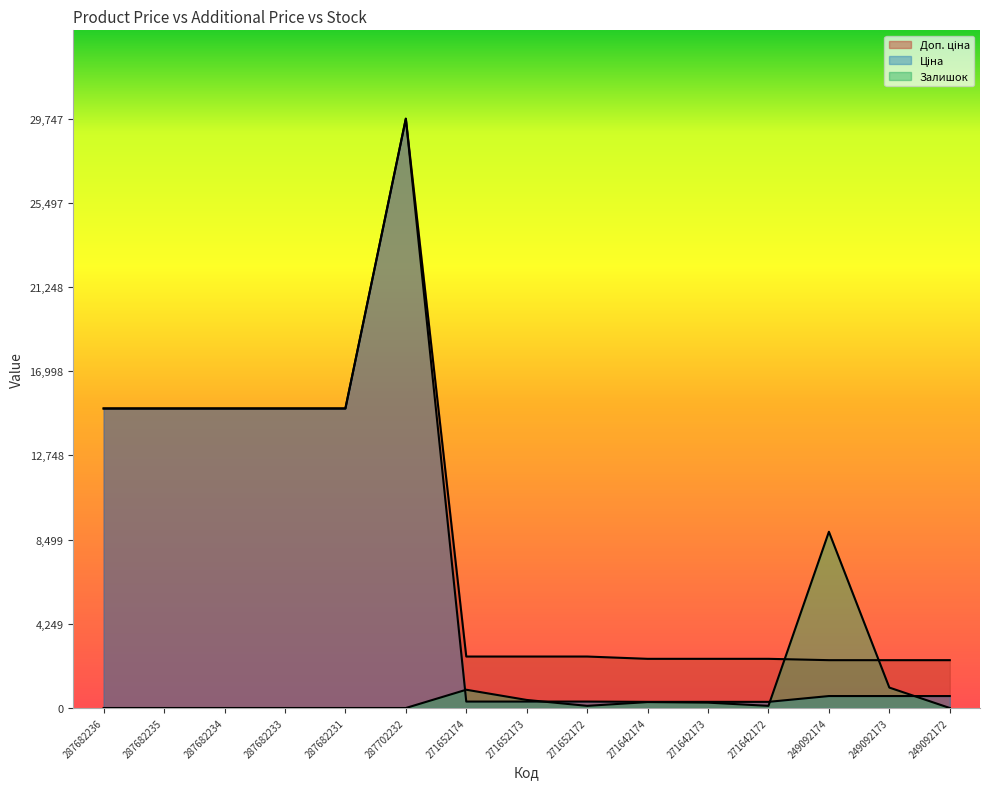

How many interior local peaks does the Доп. ціна series have?

1